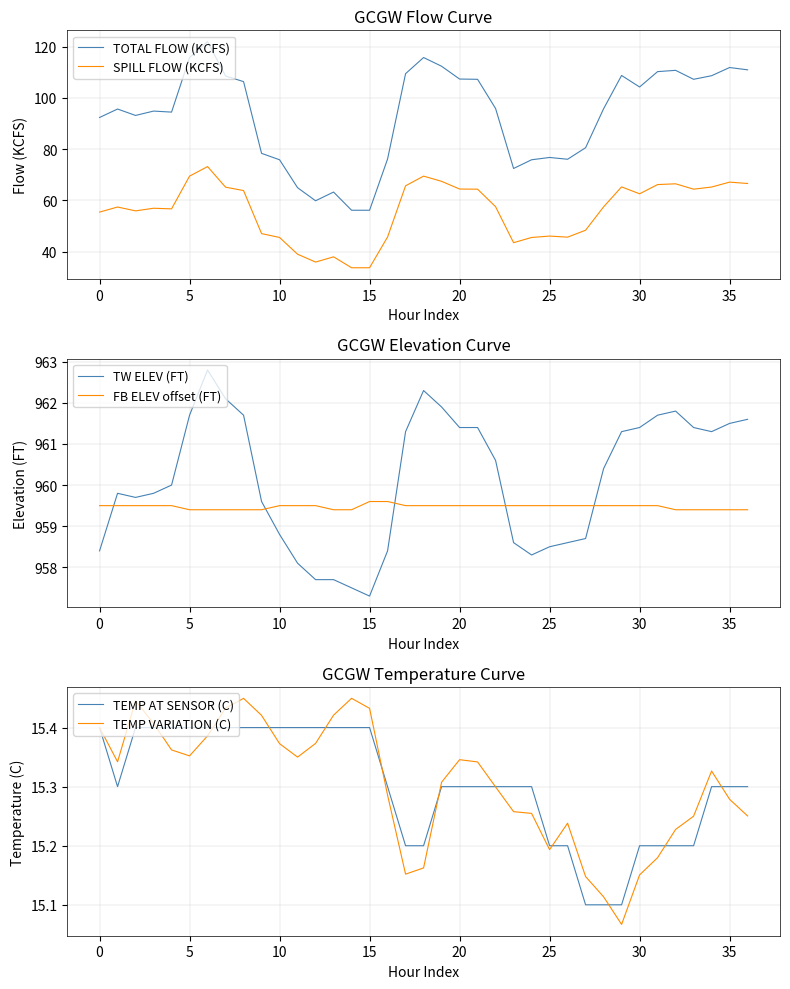

In TEMP AT SENSOR (C), how many points are lower than both neighbors (excluding endpoints)?

1